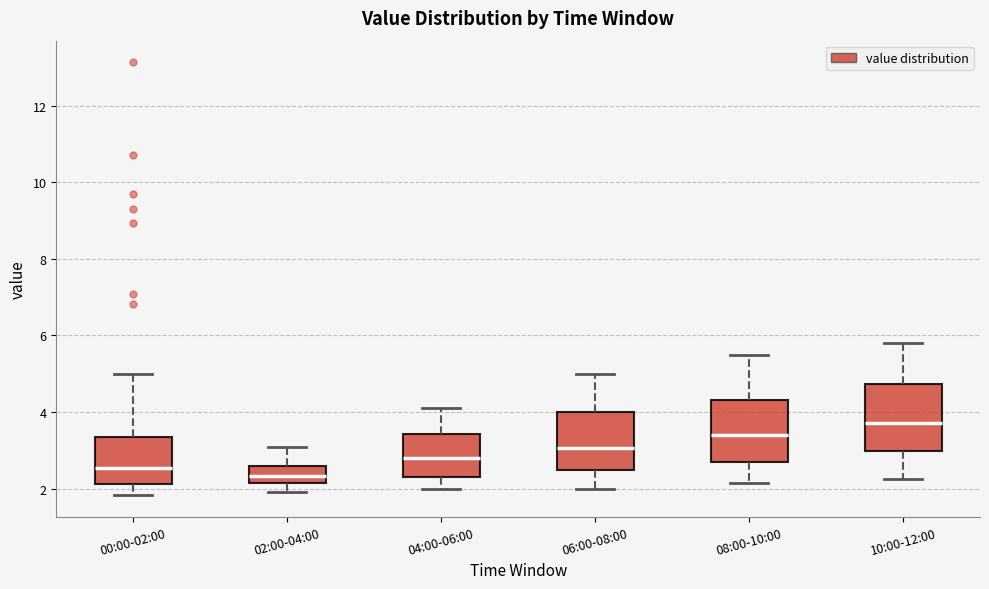

Which box has the highest median line?

10:00-12:00